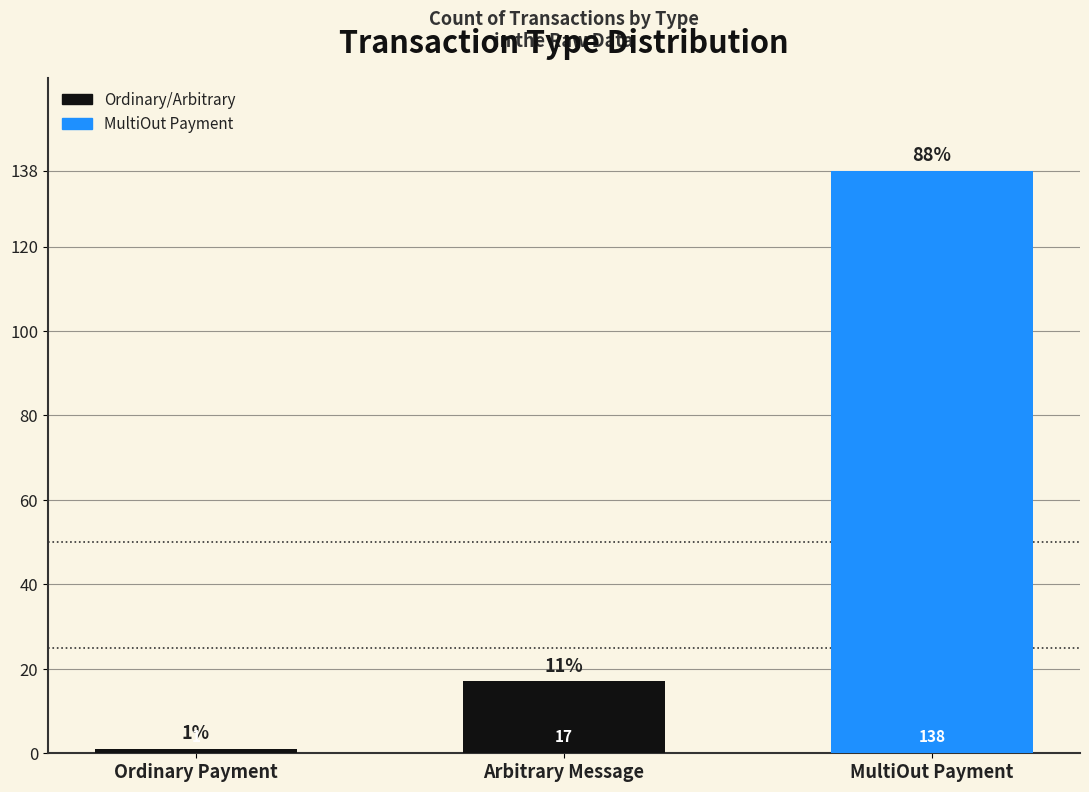

What is the change in value from Arbitrary Message to MultiOut Payment?

+121